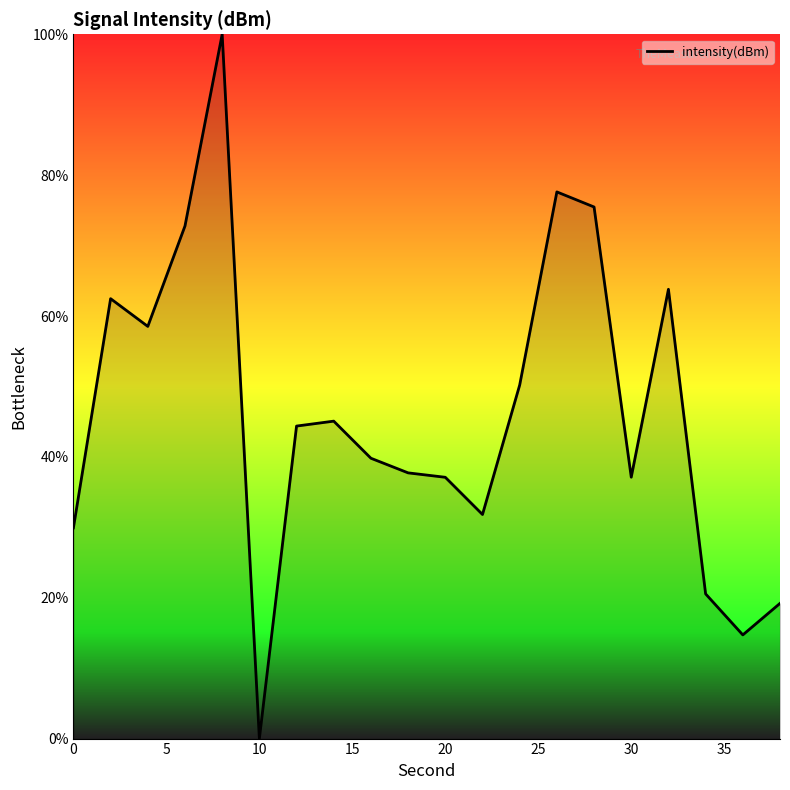

How many distinct data groups are displayed?

1